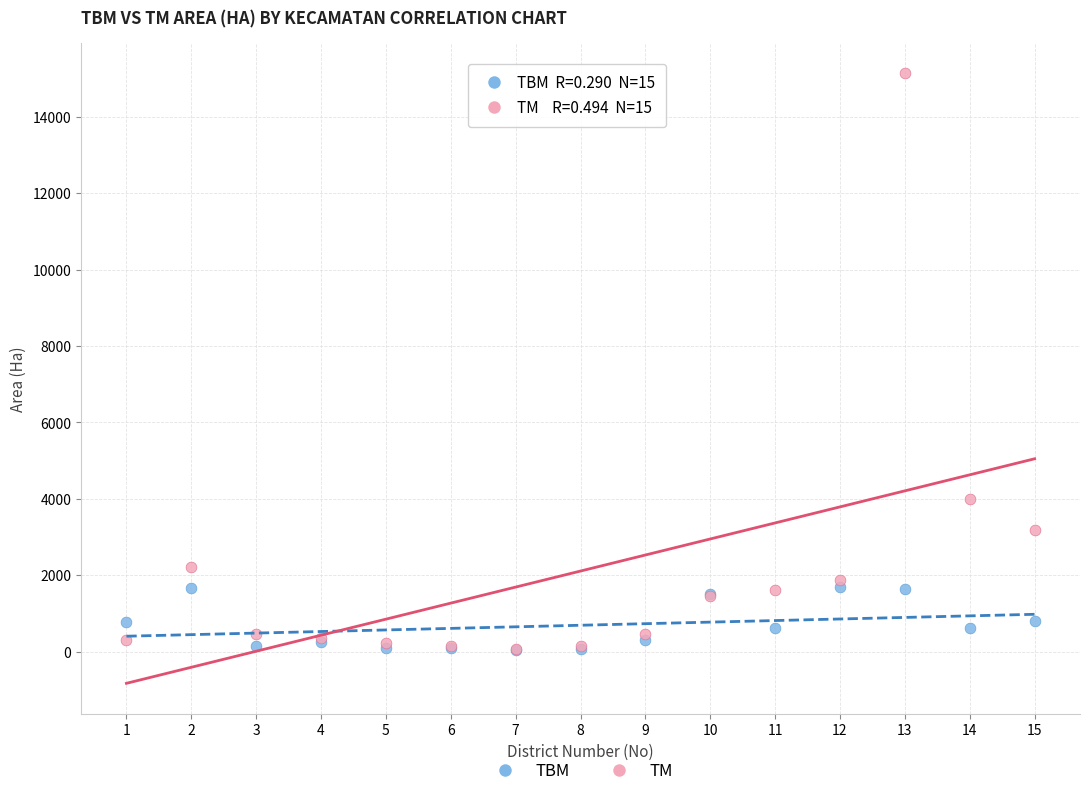

Across all series, what Y value is closest to 7594?

3985